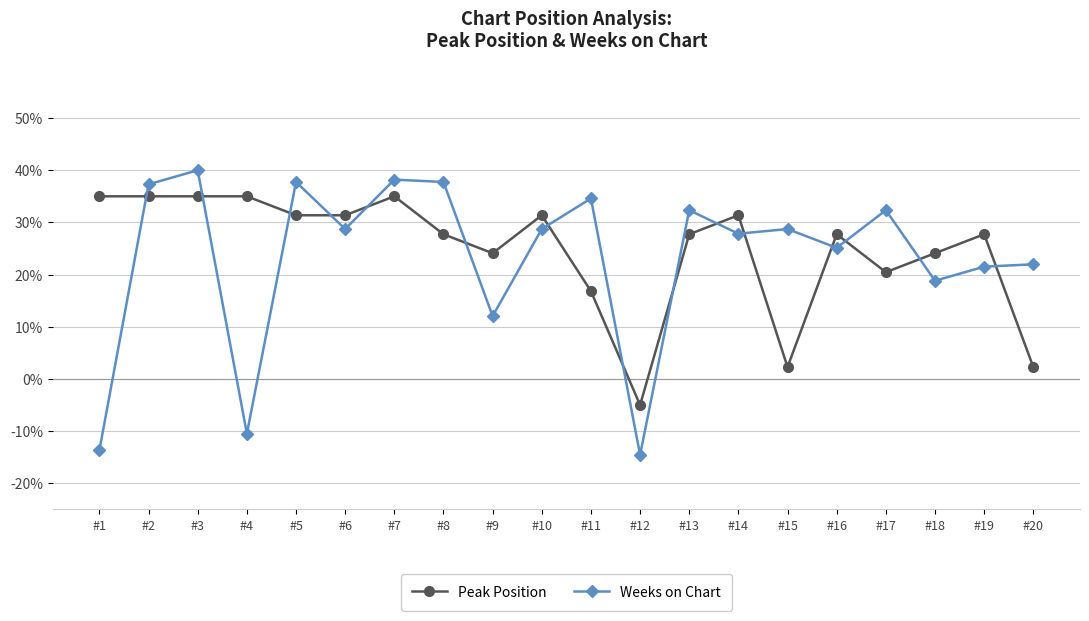

How many lines are shown in the chart?

2